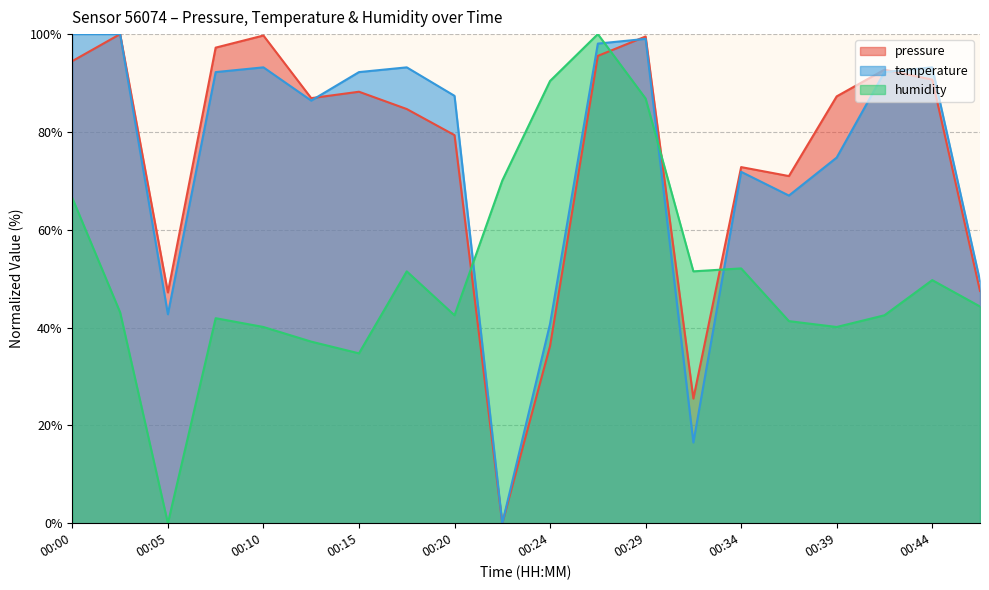

In pressure, how many points are higher than both neighbors (excluding endpoints)?

6